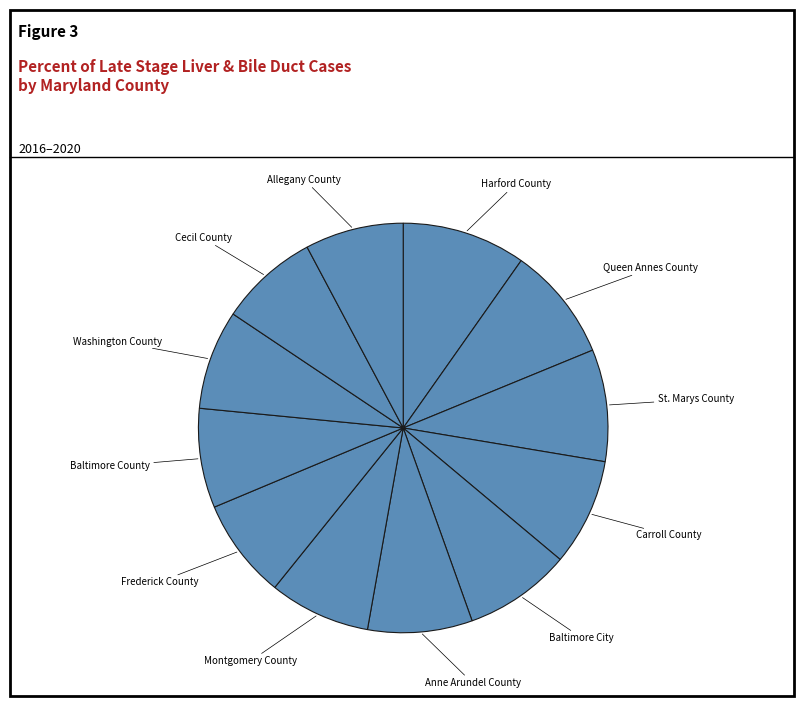

Is the sum of Anne Arundel County and Baltimore City greater than half?

No